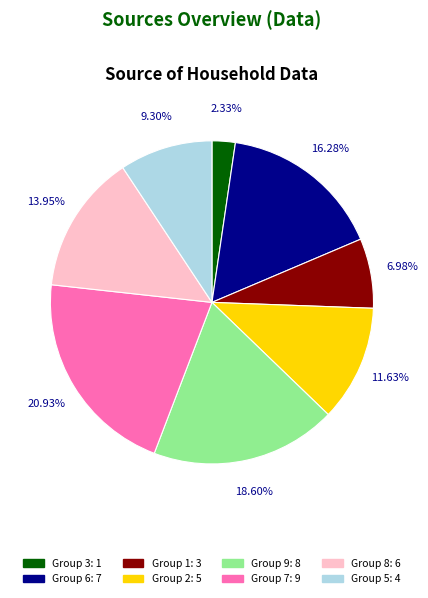

Does any single category account for the majority?

No